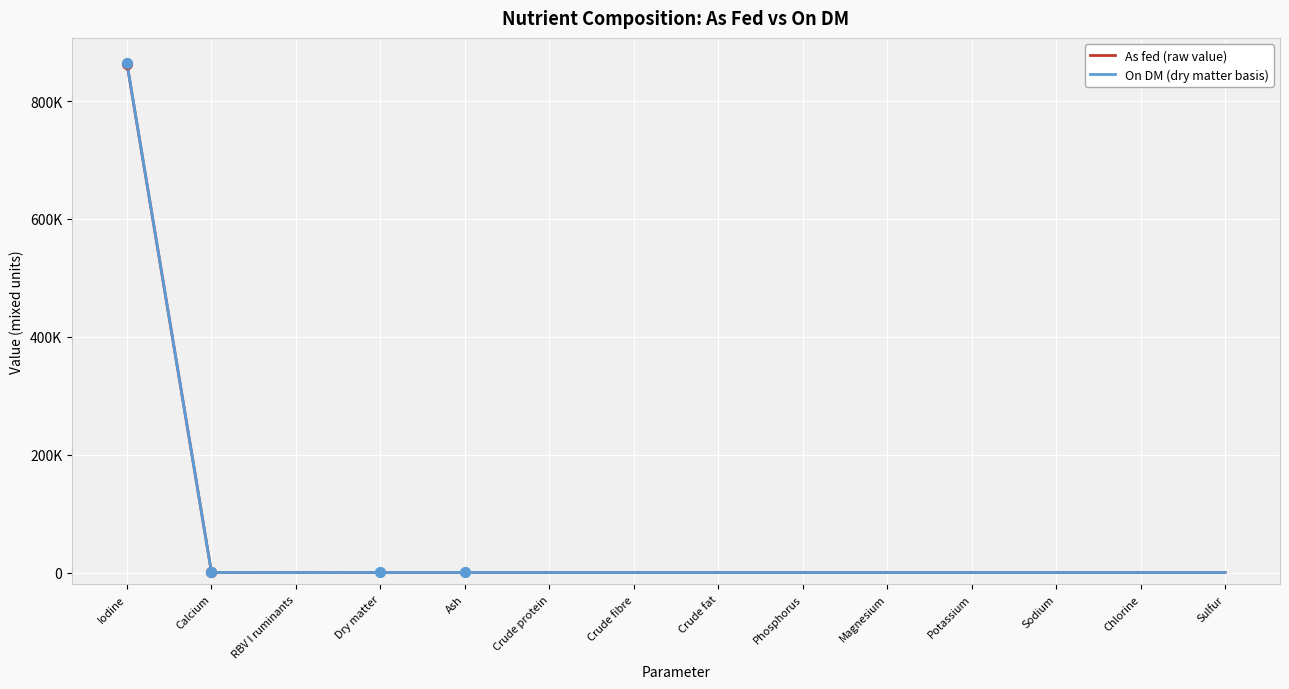

What are all the series names shown in the legend?

As fed (raw value), On DM (dry matter basis)